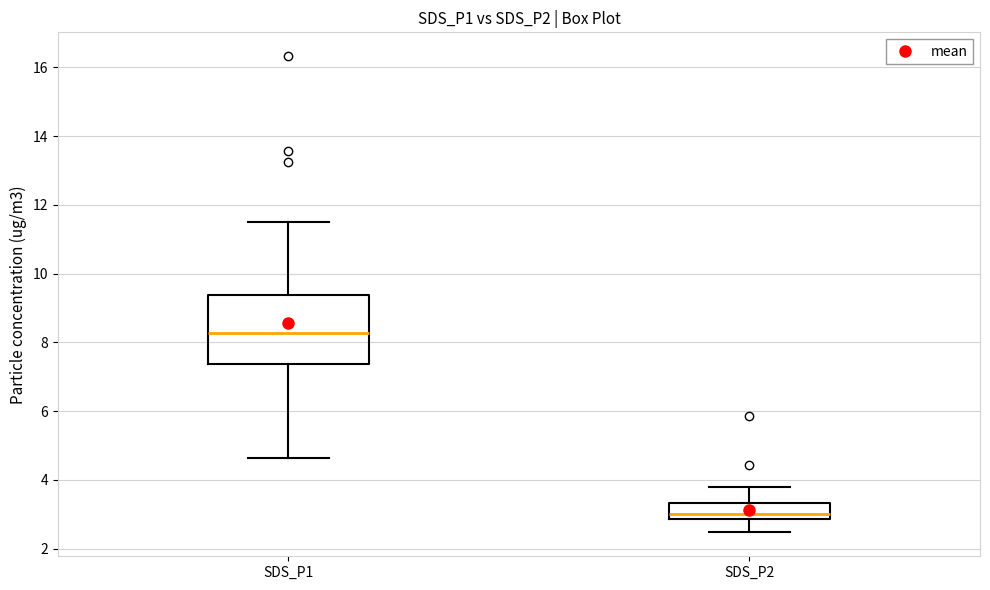

Which box's median line is the lowest?

SDS_P2